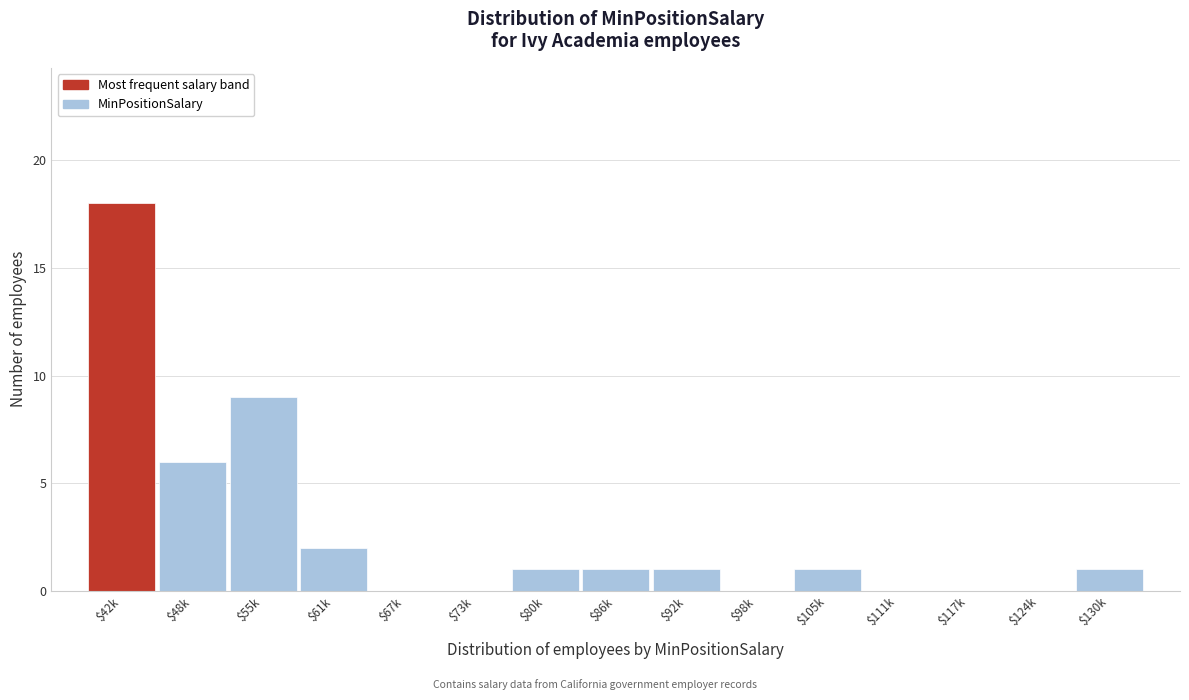

What is the maximum value shown in the chart?

18